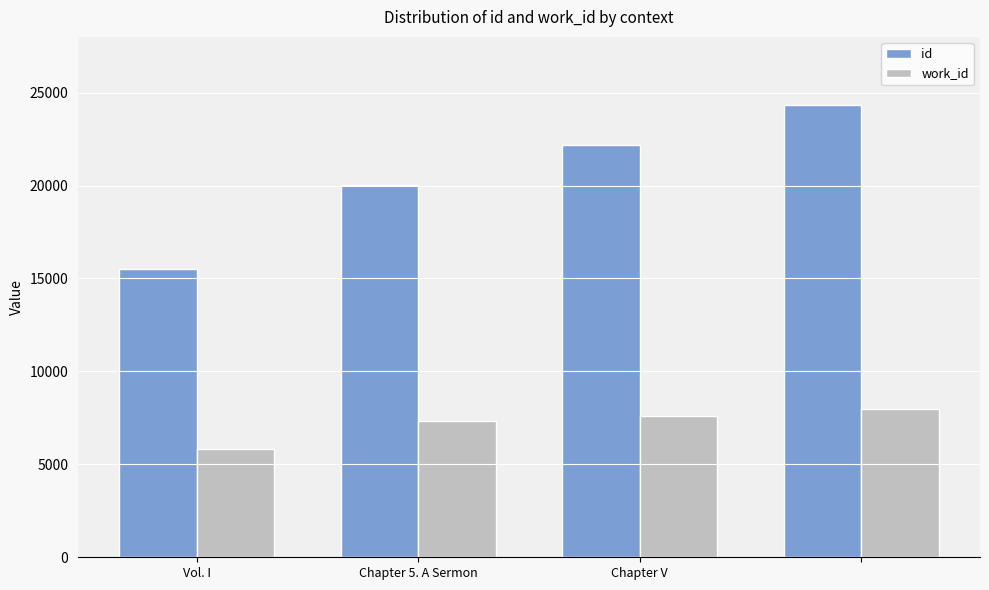

Rank the series by their average value, from lowest to highest.

work_id, id